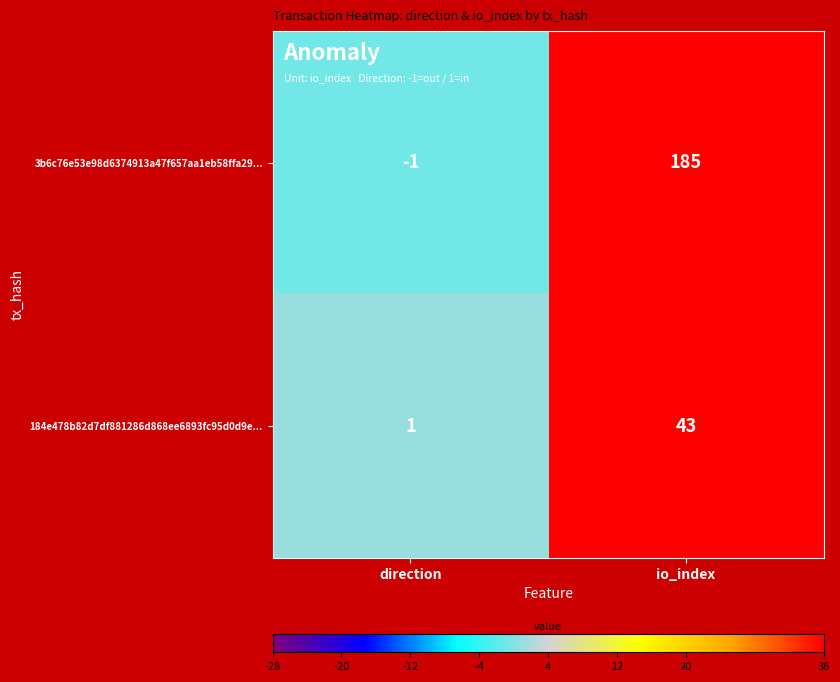

At which category is the sum across all series the highest?

io_index